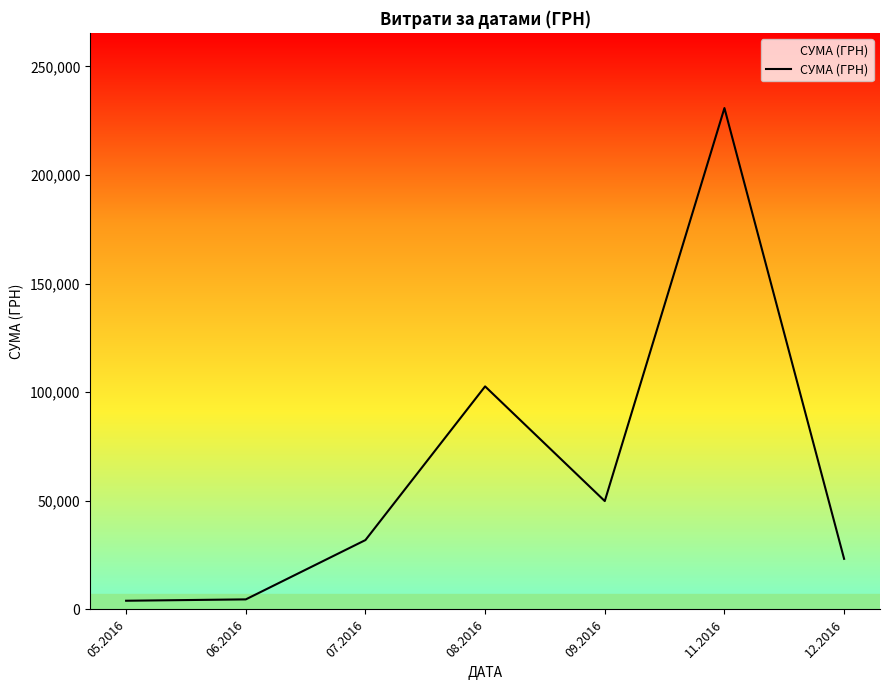

Count the number of values greater than 31942.

4